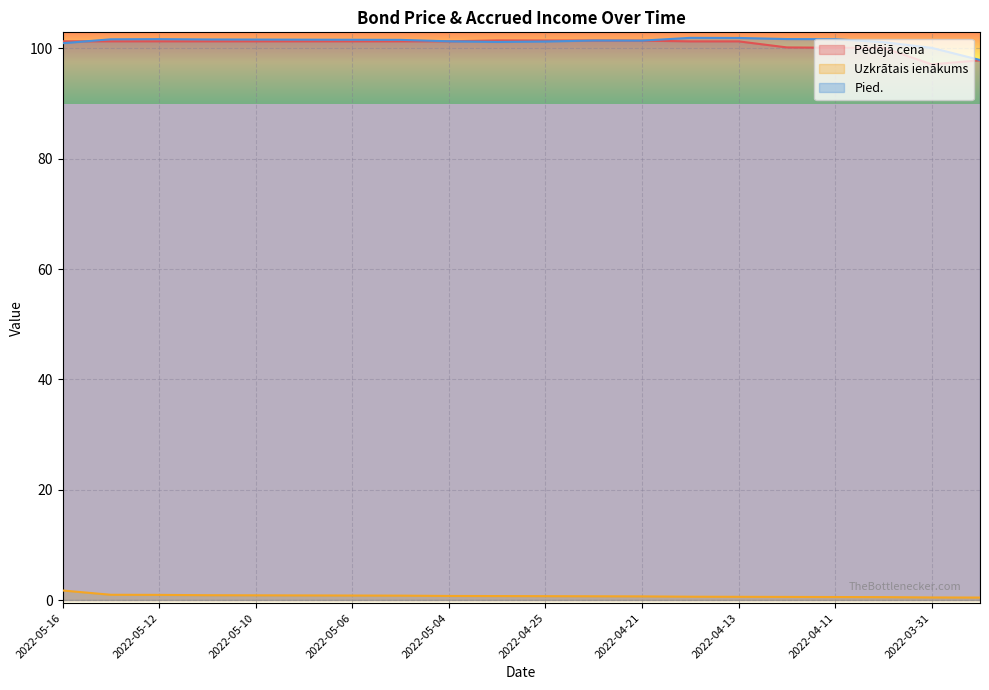

What is the maximum value shown in the chart?

101.9